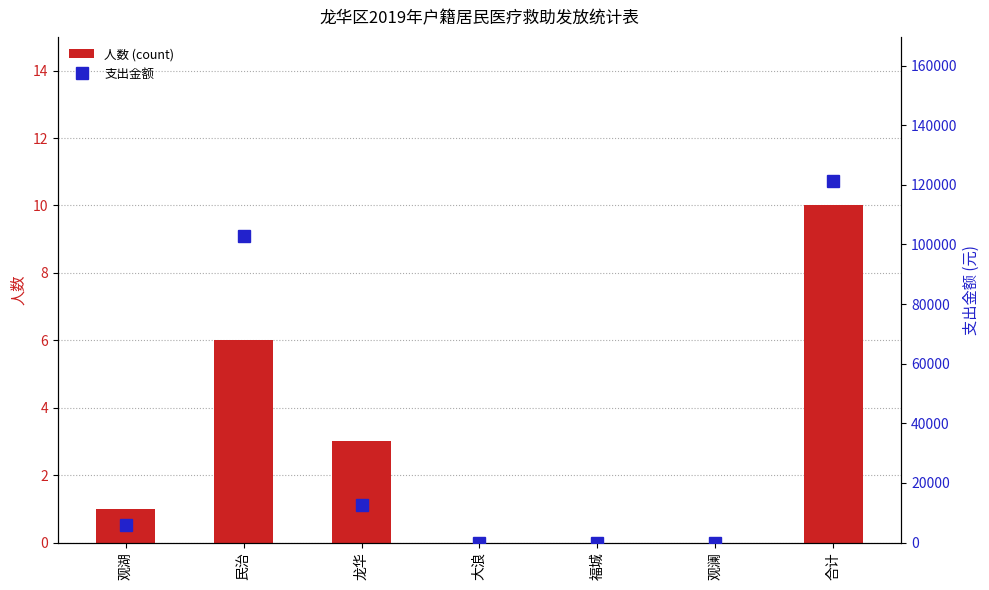

Between 民治 and 福城, which series saw the biggest shift?

支出金额